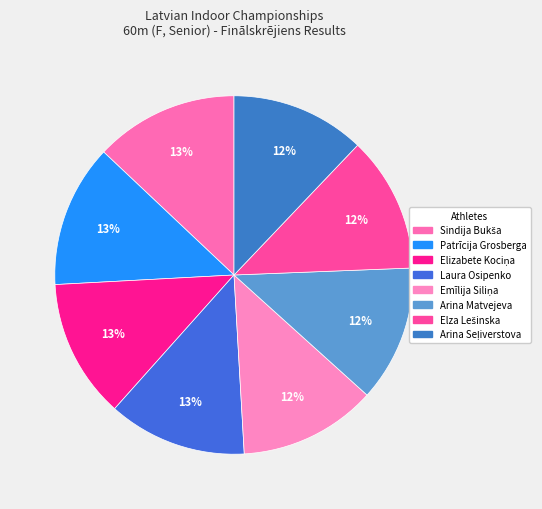

To the nearest percent, what percentage of the pie is Patrīcija Grosberga?

13%